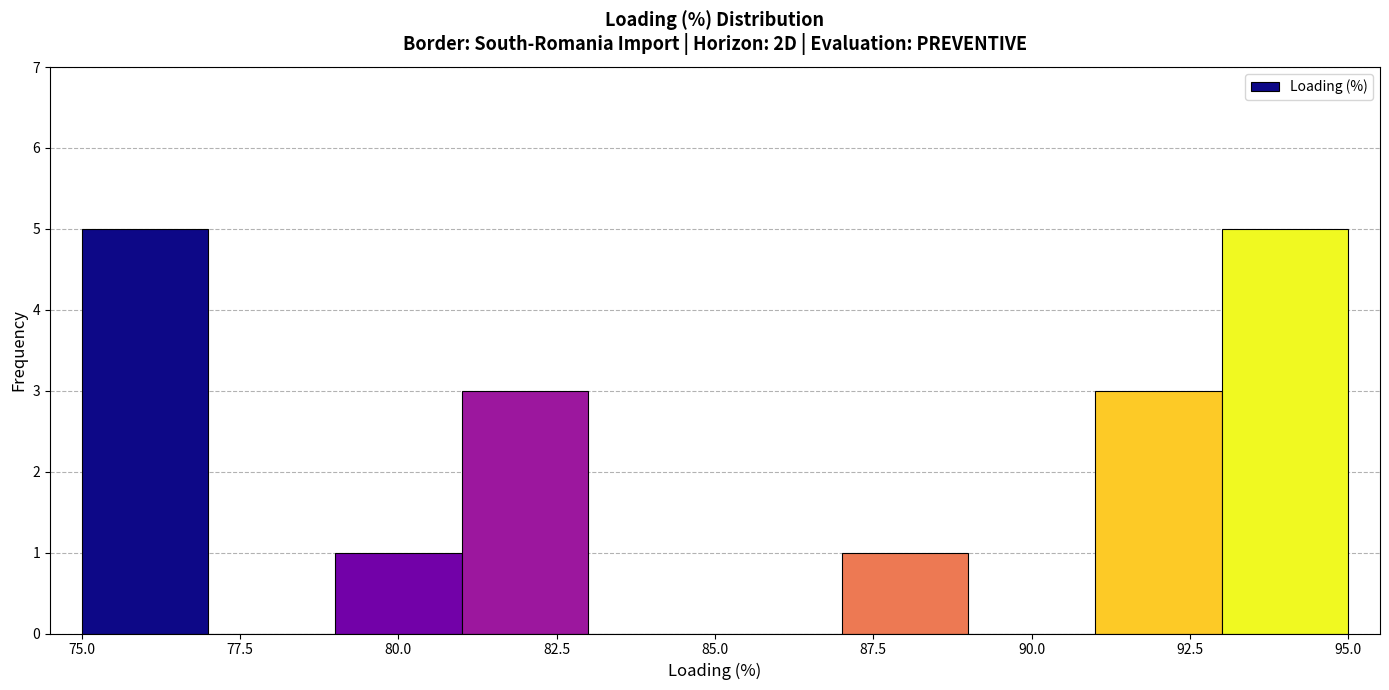

Reading left to right, list every bar in this chart as the range it spans on the x-axis followed by its height. The values are not printed on the chart, so give them approximately, as read against the axis.

75 to 77: 5
77 to 79: 0
79 to 81: 1
81 to 83: 3
83 to 85: 0
85 to 87: 0
87 to 89: 1
89 to 91: 0
91 to 93: 3
93 to 95: 5